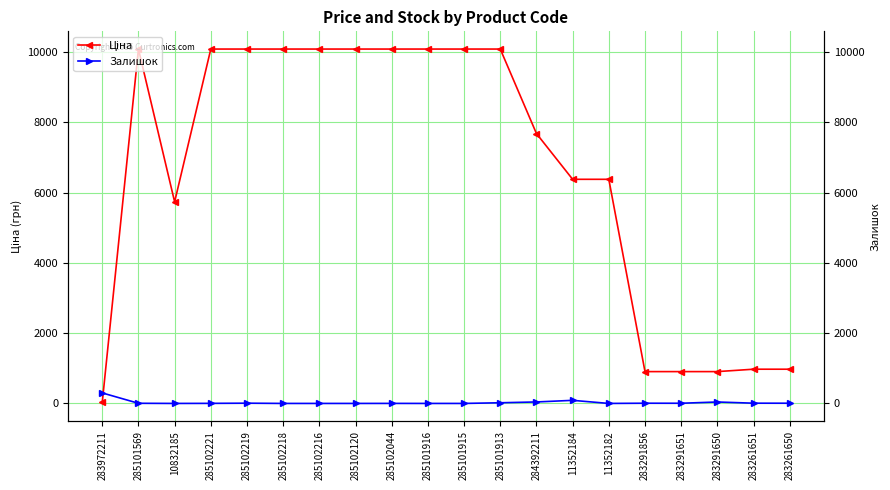

How many categories are shown in the chart?

20